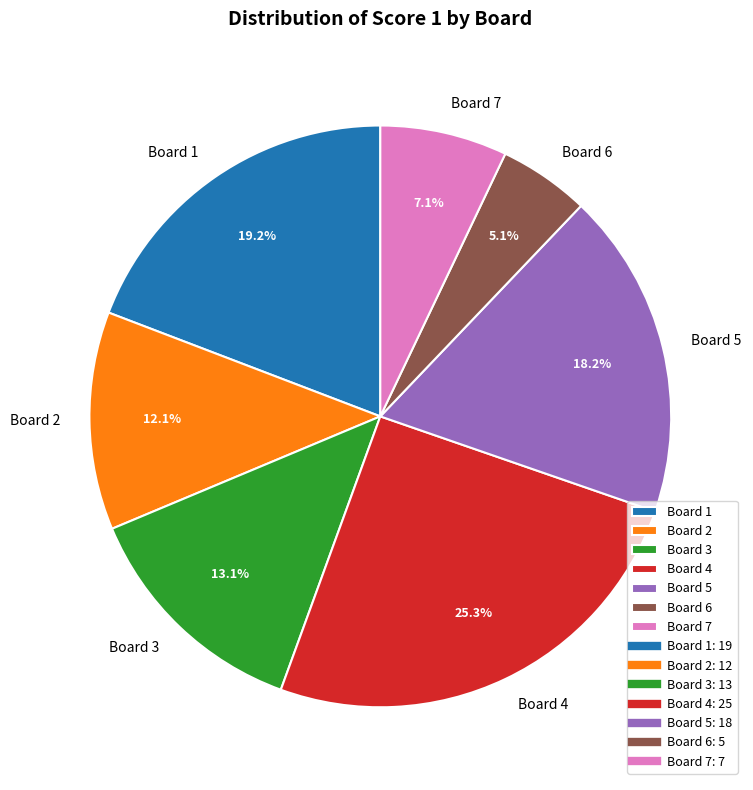

What percentage is the Board 6 slice, to the nearest percent?

5%